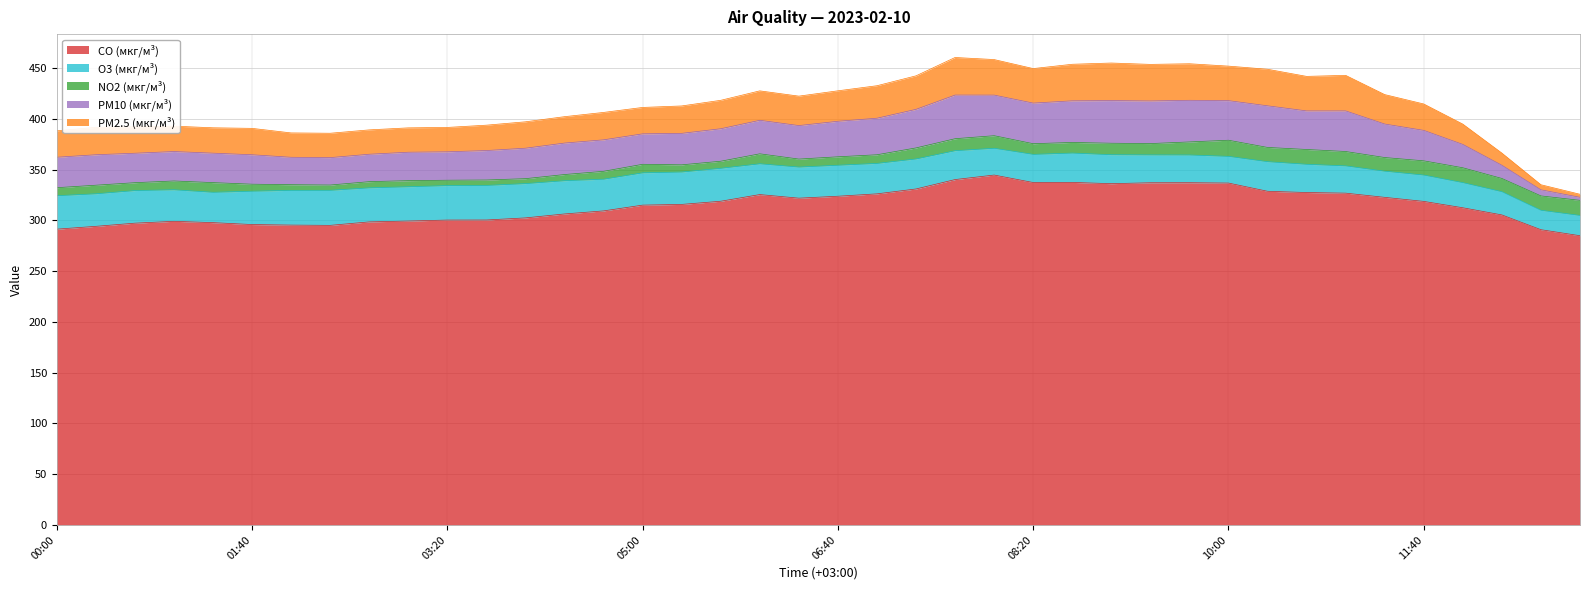

Which series changed the most between 01:20 and 04:00?

CO (мкг/м³)